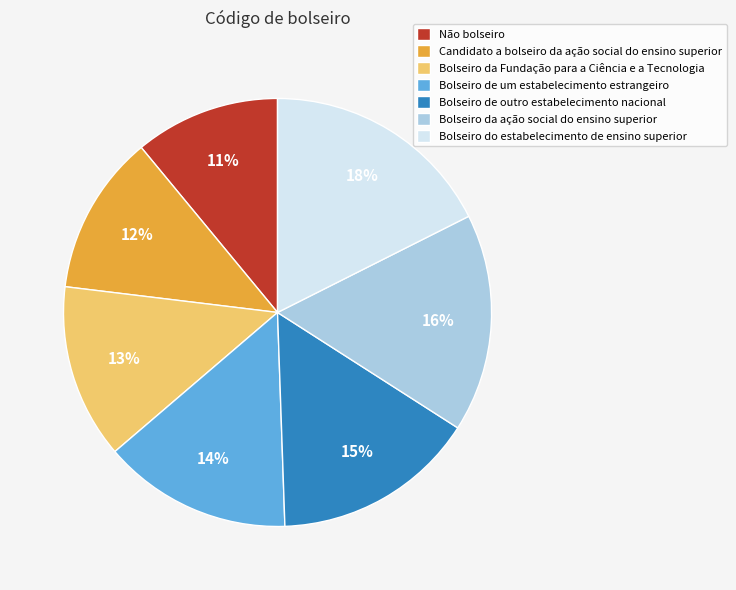

To the nearest percent, what percentage of the pie is Bolseiro da Fundação para a Ciência e a Tecnologia?

13%